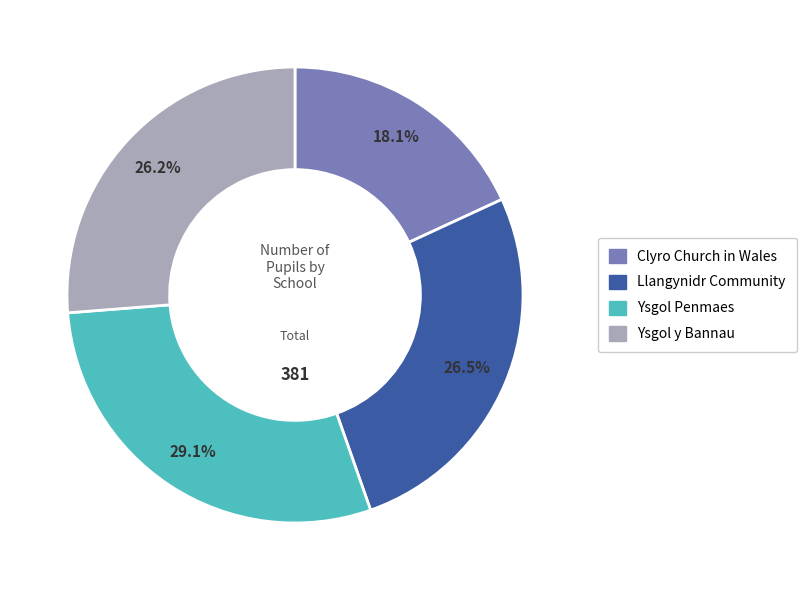

What is the total percentage of Ysgol y Bannau and Ysgol Penmaes?

55.4%